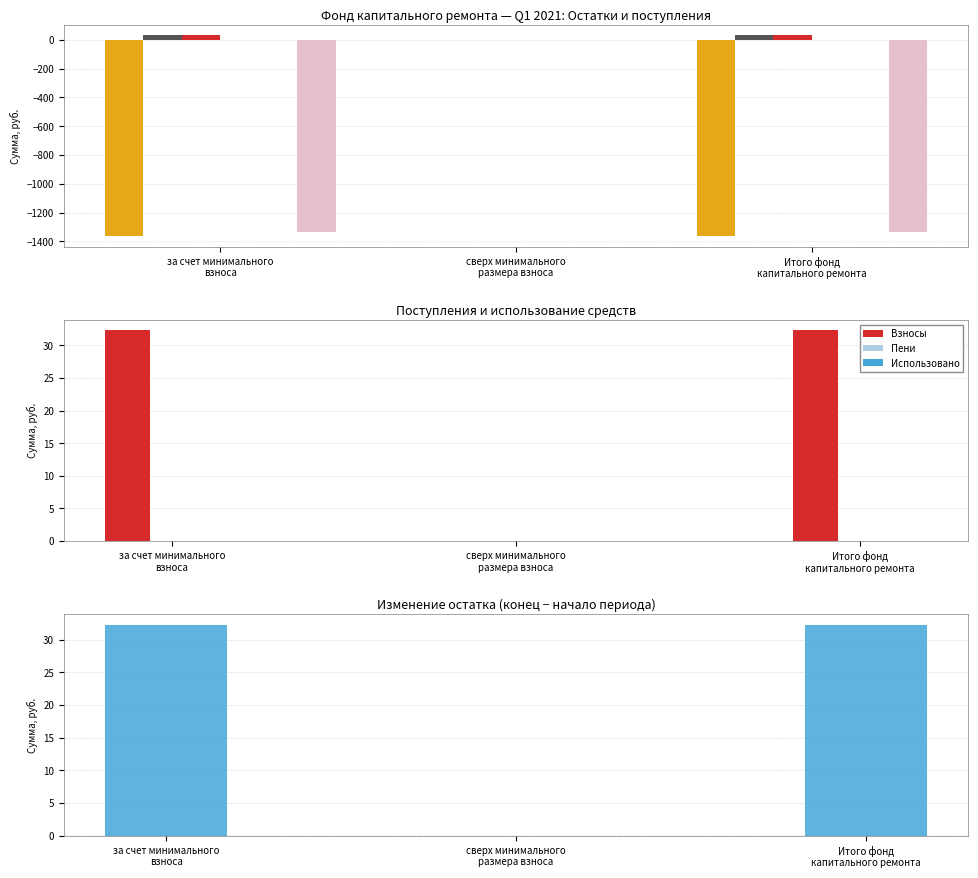

Rank the series by their maximum value, from lowest to highest.

Остаток на начало, Пени, Использовано, Остаток на конец, Поступило всего, Взносы